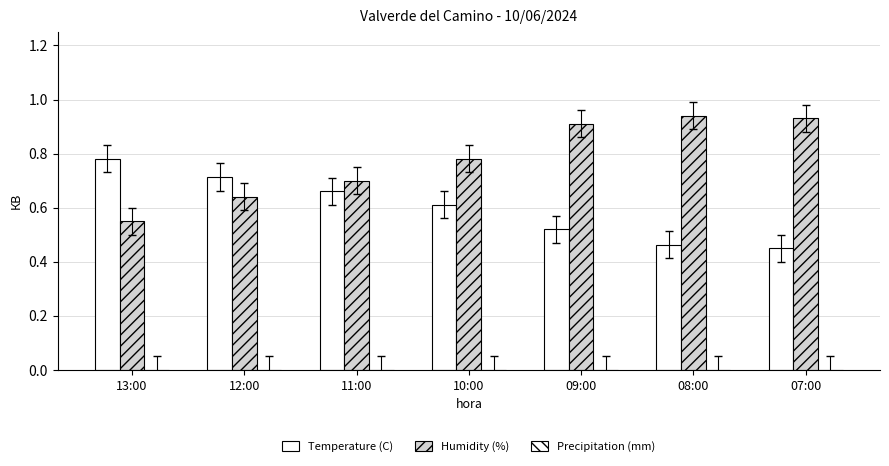

How many bars are there in each group?

2